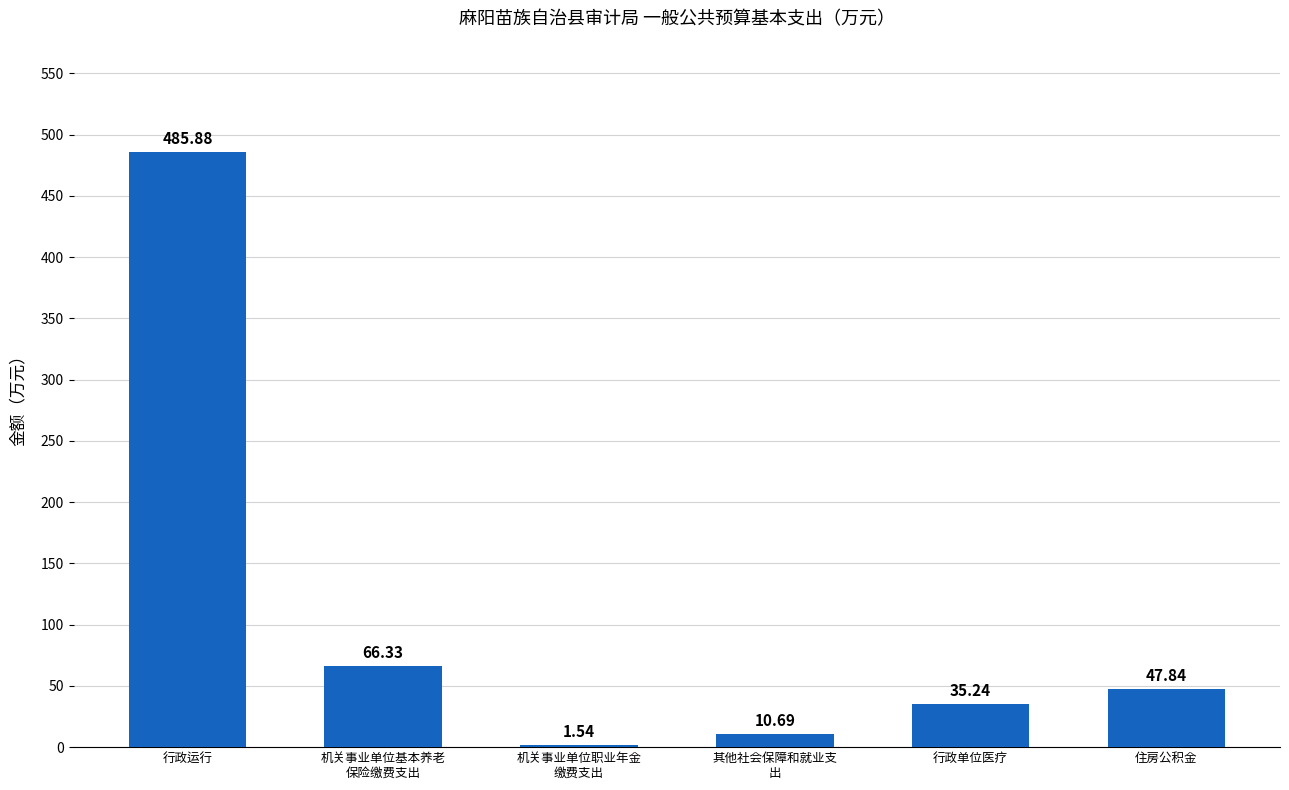

How many data points are above 47?

3